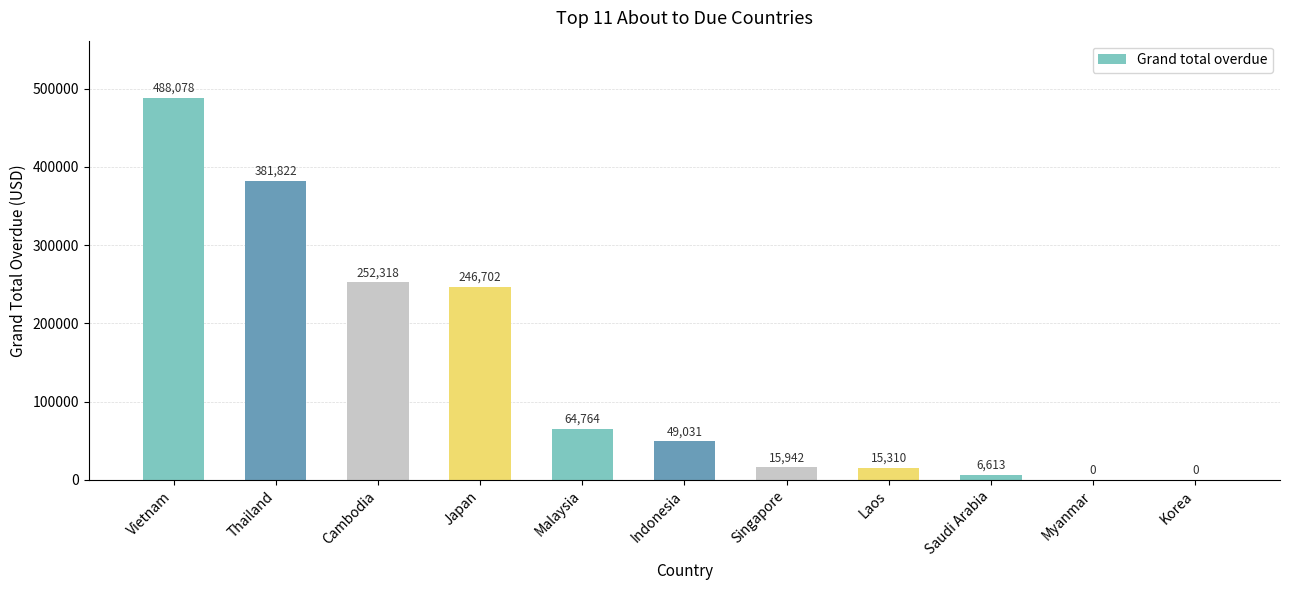

Count the number of values greater than 49030.

6